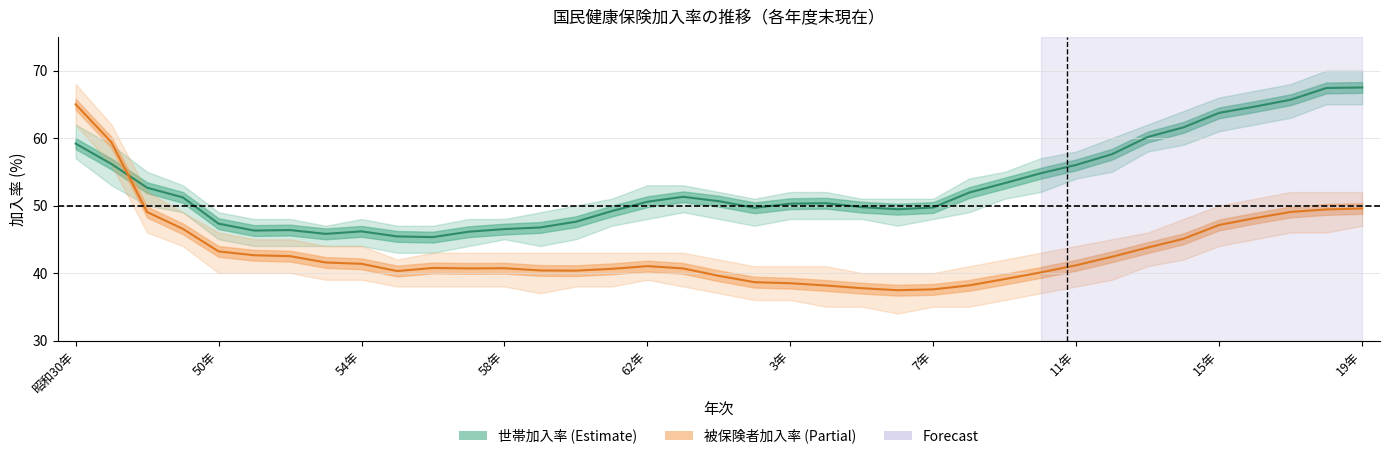

At how many categories does at least one series exceed 52?

14